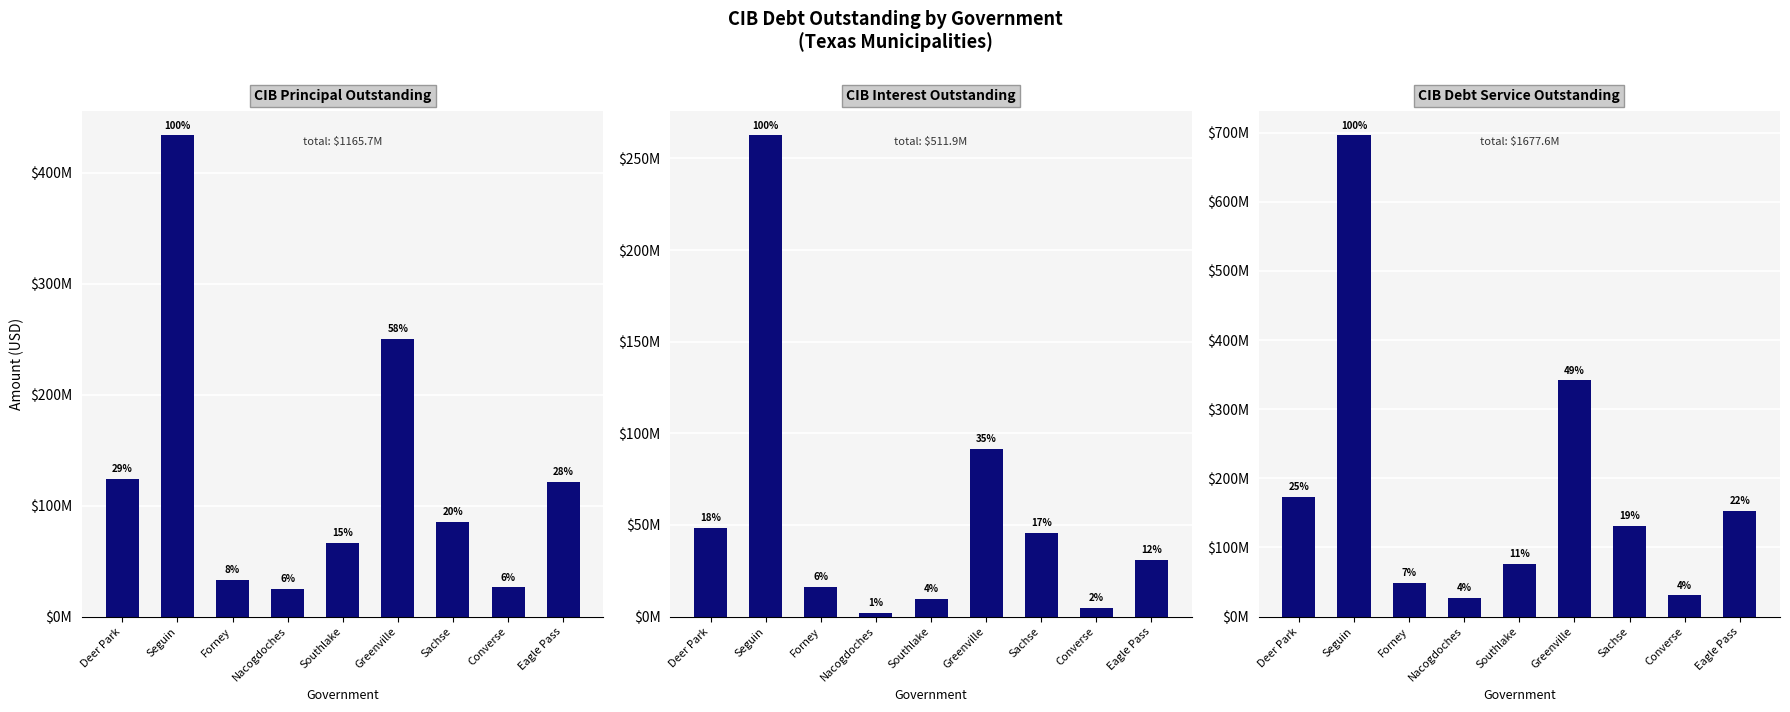

List the series in order of their overall mean, lowest first.

CIB Interest Outstanding, CIB Principal Outstanding, CIB Debt Service Outstanding